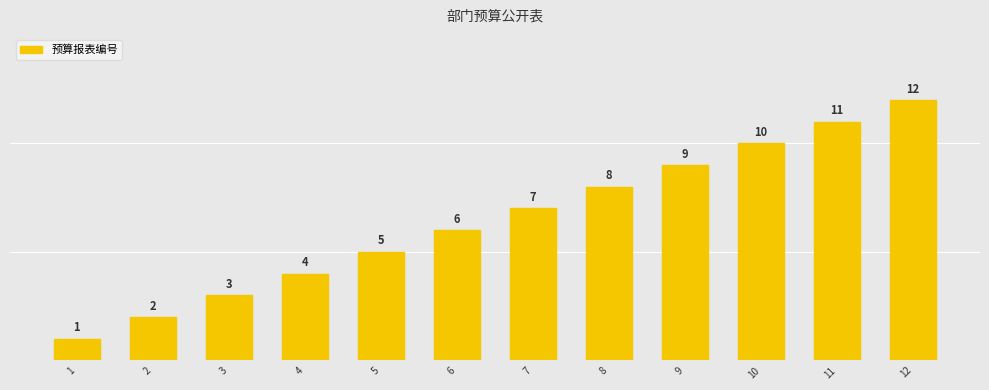

The value at 2 is 3. True or false?

False